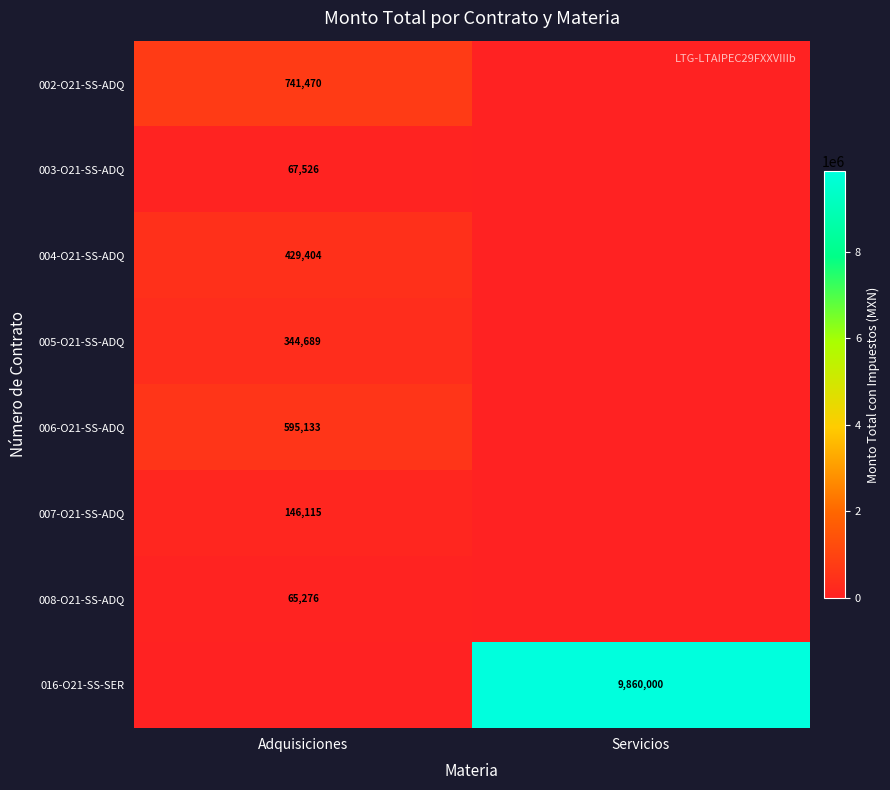

How many series are shown in this chart?

8